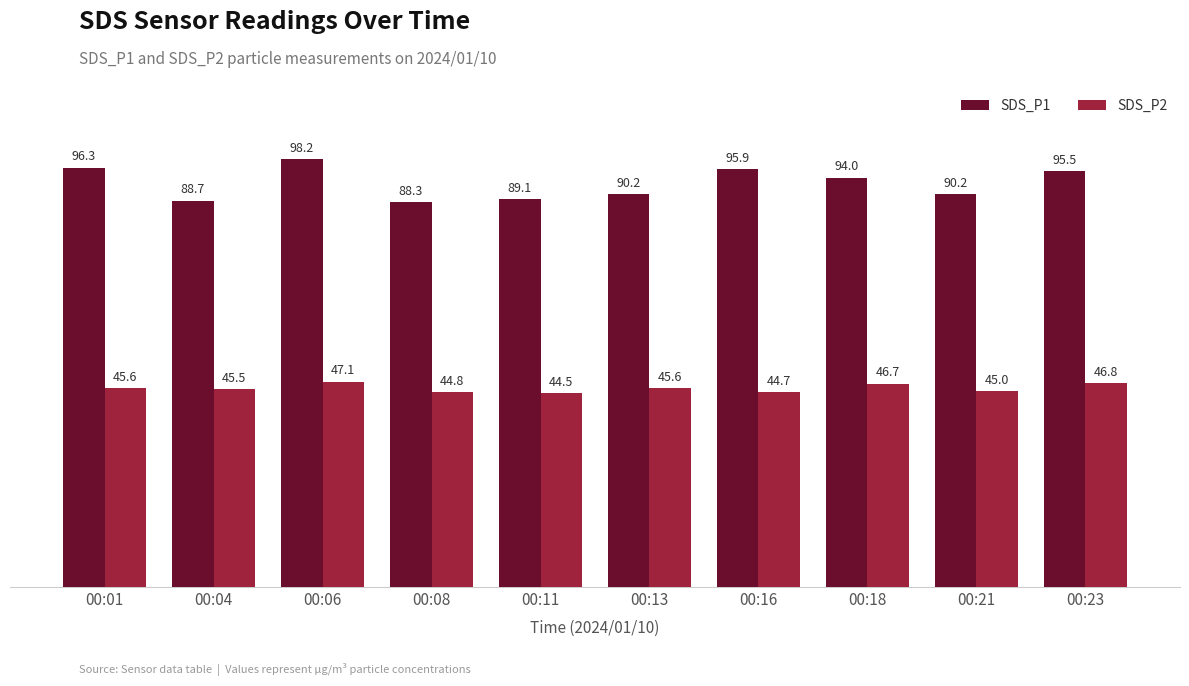

What is the value of the SDS_P2 bar at the 4th from the left?

44.8